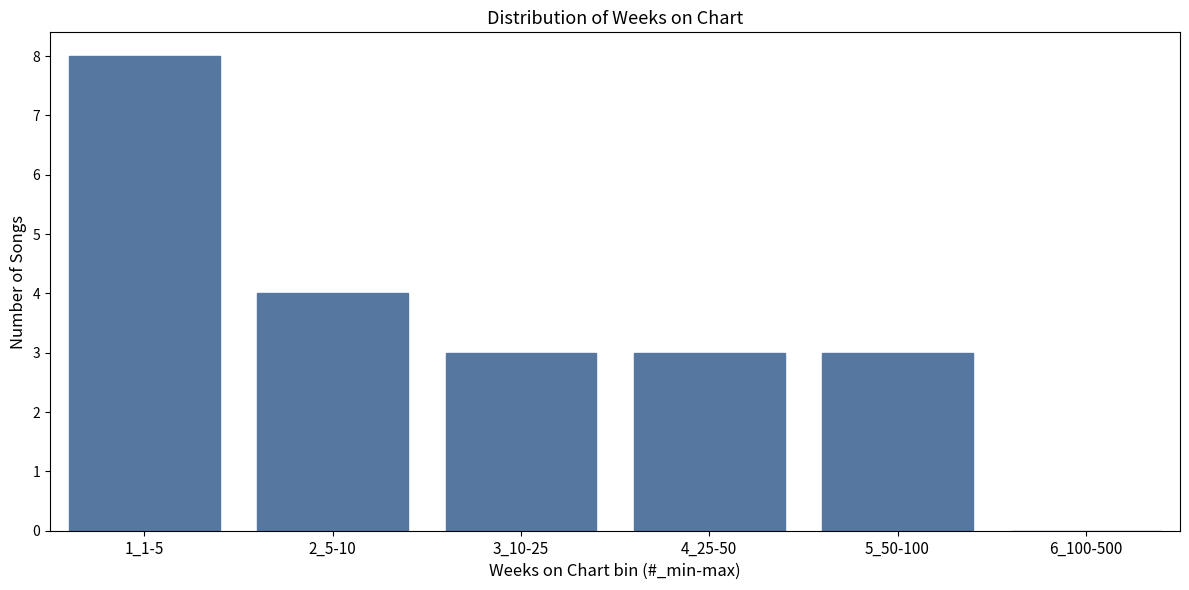

Reading left to right, extract all data points from this chart.

1_1-5=8	2_5-10=4	3_10-25=3	4_25-50=3	5_50-100=3	6_100-500=0